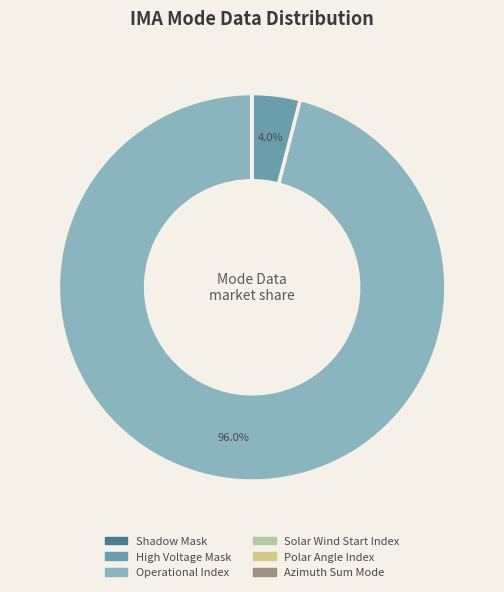

To the nearest percent, what portion does High Voltage Mask represent?

4%